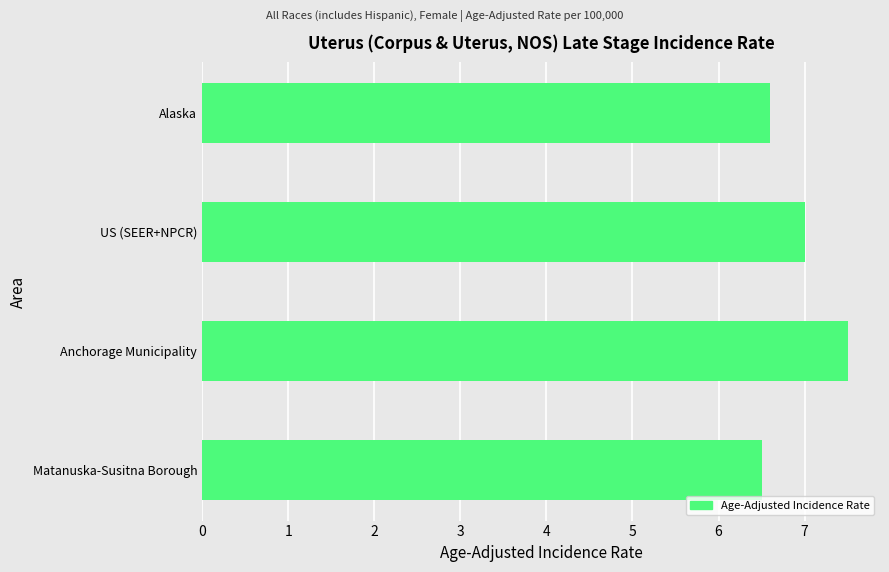

What is the ratio of the value at Anchorage Municipality to the value at US (SEER+NPCR)?

1.1